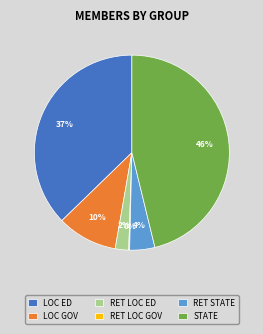

The STATE slice represents 55% of the pie. True or false?

False